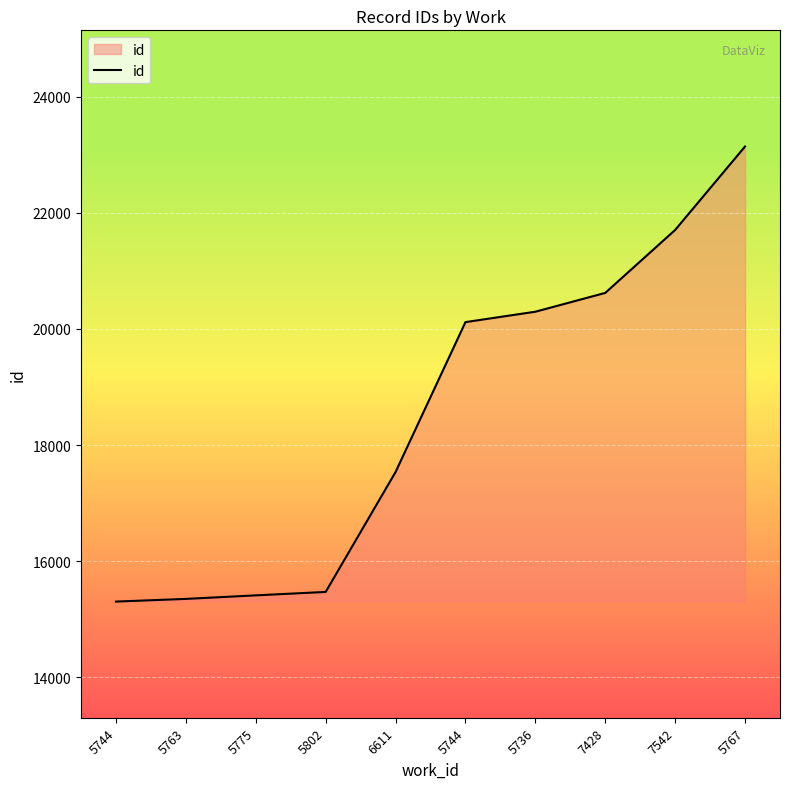

Approximately how many times larger is the value at 5767 compared to 7428?

1.1